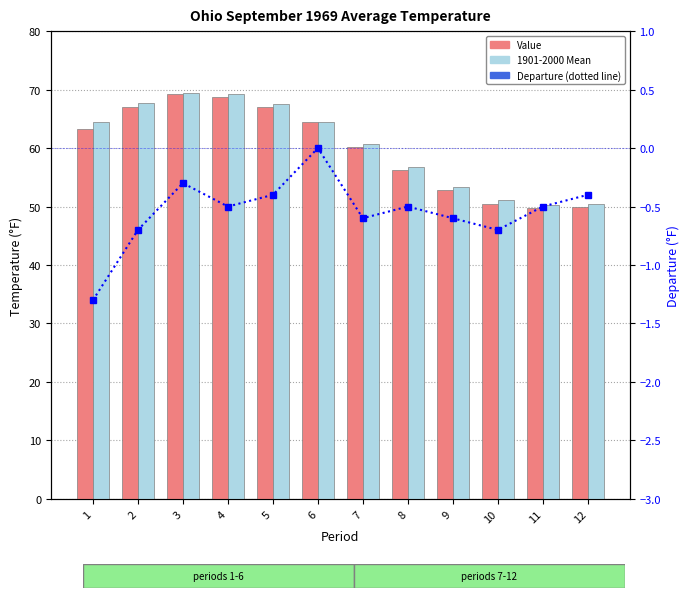

Reading right to left, transcribe all the data shown in this chart.

Value: 12=50.0	11=49.7	10=50.5	9=52.8	8=56.3	7=60.1	6=64.4	5=67.1	4=68.8	3=69.2	2=67.0	1=63.2
1901-2000 Mean: 12=50.4	11=50.2	10=51.2	9=53.4	8=56.8	7=60.7	6=64.4	5=67.5	4=69.3	3=69.5	2=67.7	1=64.5
Departure: 12=-0.4	11=-0.5	10=-0.7	9=-0.6	8=-0.5	7=-0.6	6=0.0	5=-0.4	4=-0.5	3=-0.3	2=-0.7	1=-1.3